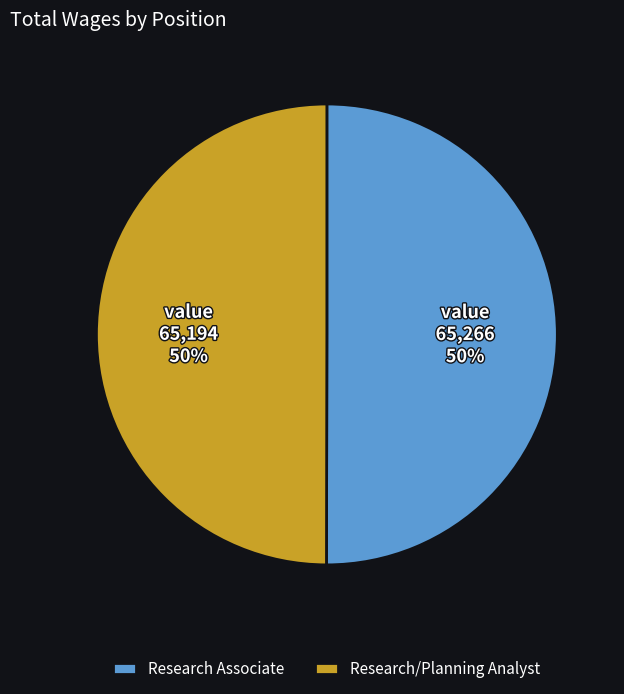

Is the sum of Research Associate and Research/Planning Analyst greater than half?

Yes